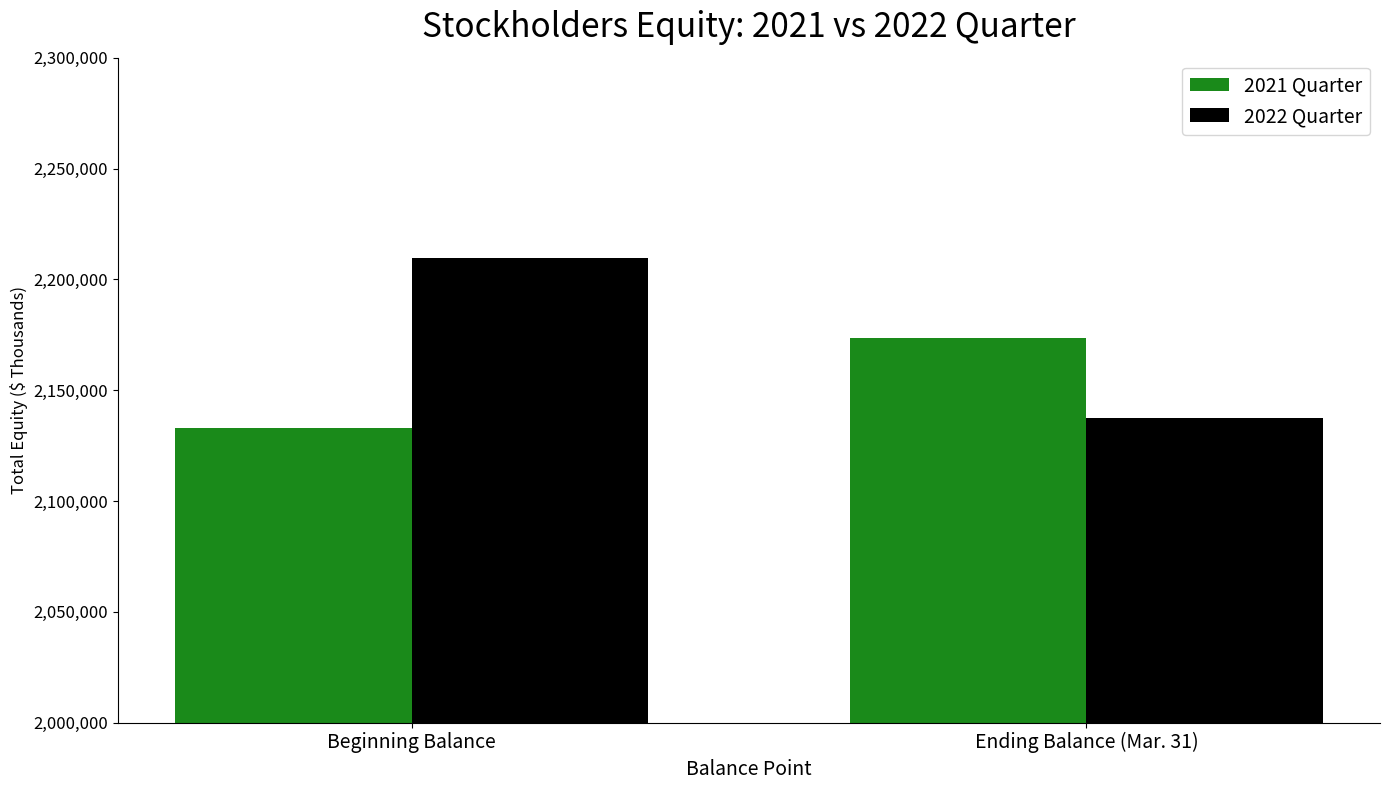

Reading left to right, list all the values displayed in this chart.

2021 Quarter: Beginning Balance=2132733	Ending Balance (Mar. 31)=2173701
2022 Quarter: Beginning Balance=2209853	Ending Balance (Mar. 31)=2137642